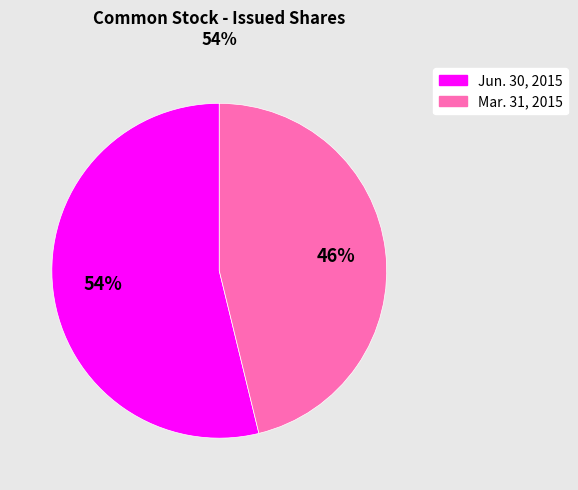

The Jun. 30, 2015 slice represents 54% of the pie. True or false?

True